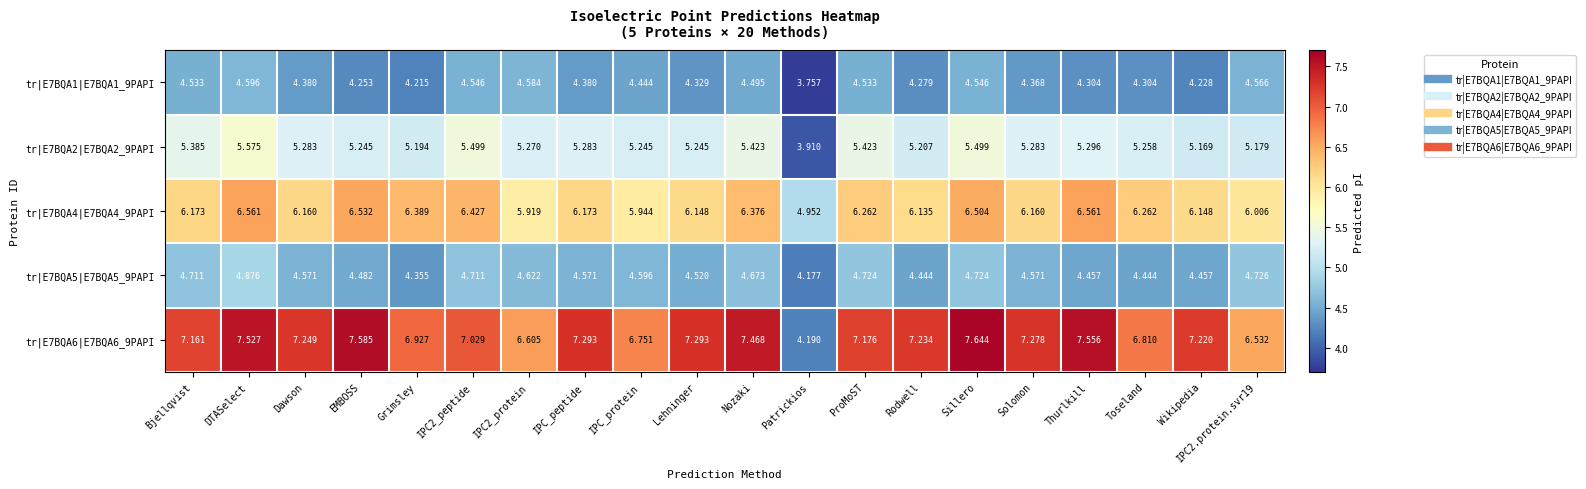

Where is tr|E7BQA6|E7BQA6_9PAPI nearest to the value 5?

Patrickios